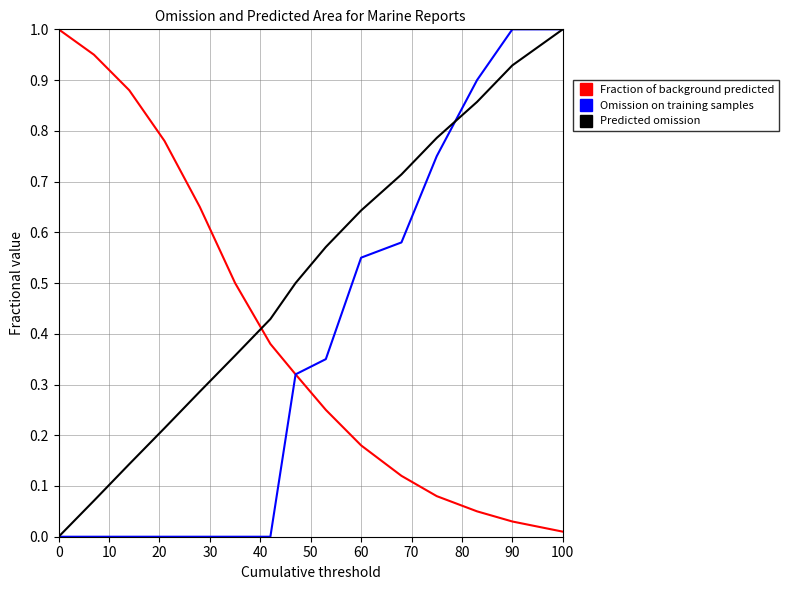

What is the difference between the maximum and minimum values in the Fraction of background predicted series?

1.0